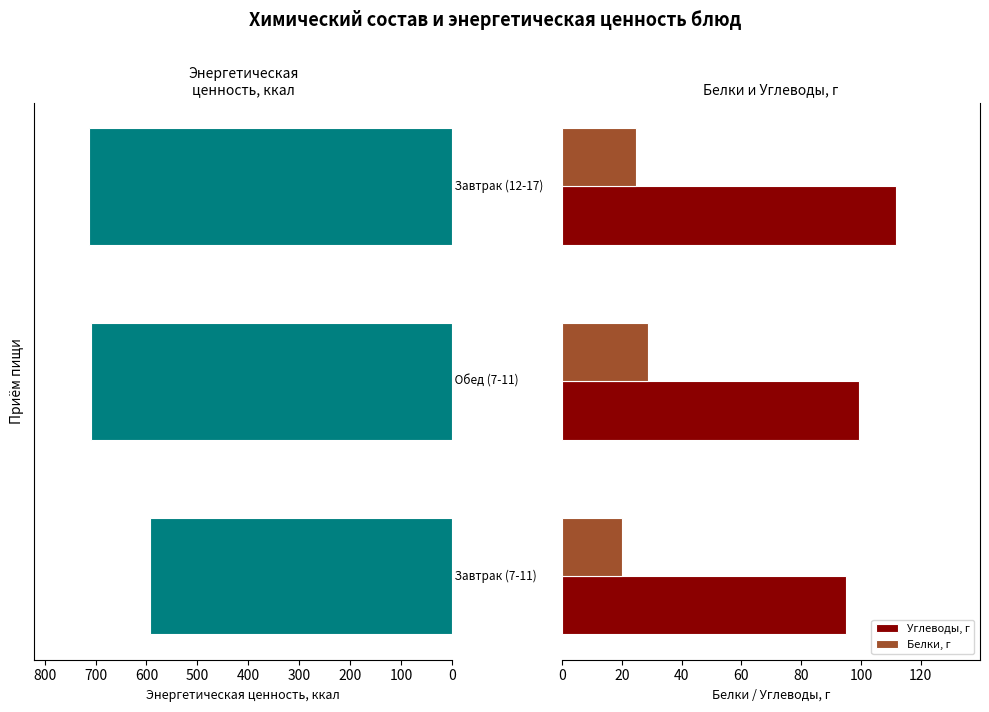

What is the average value of the Углеводы, г series?

102.0